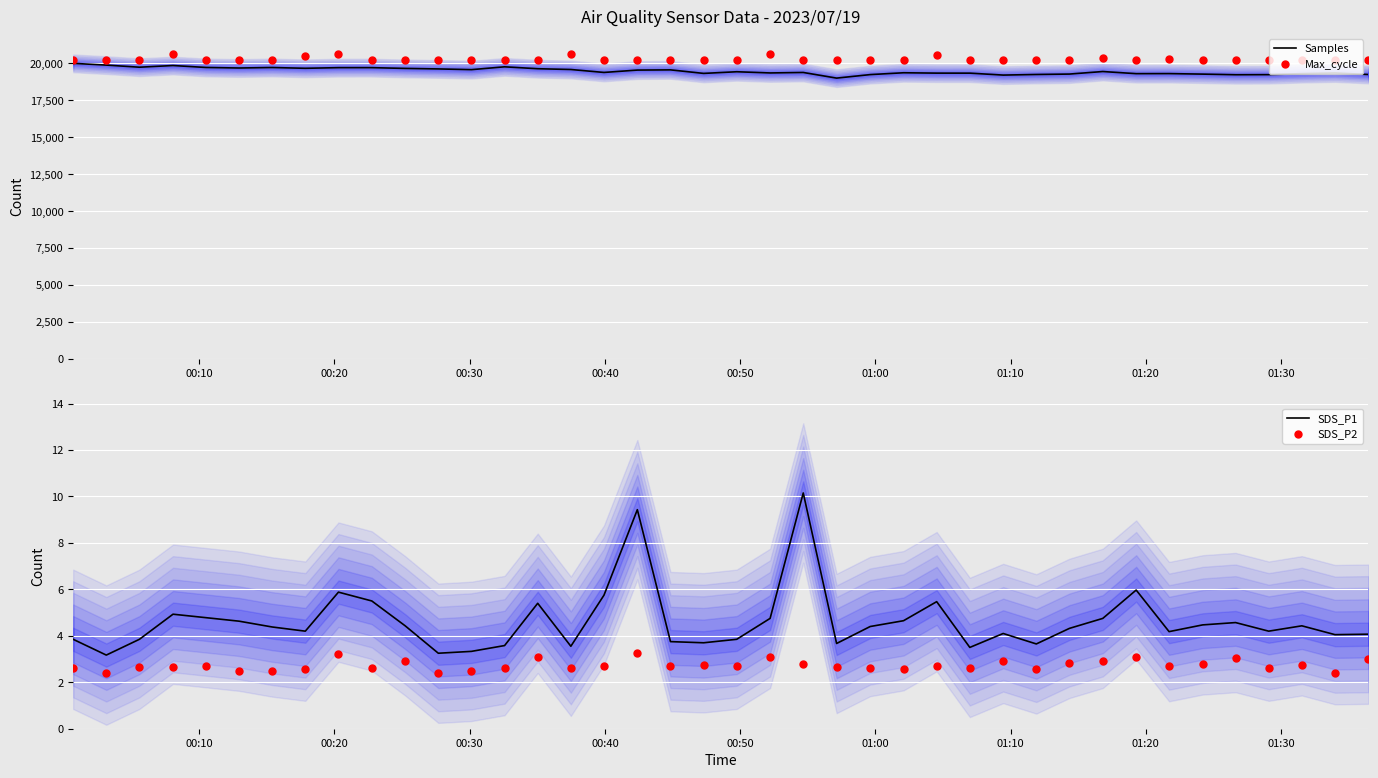

At how many categories does at least one series exceed 11746?

40